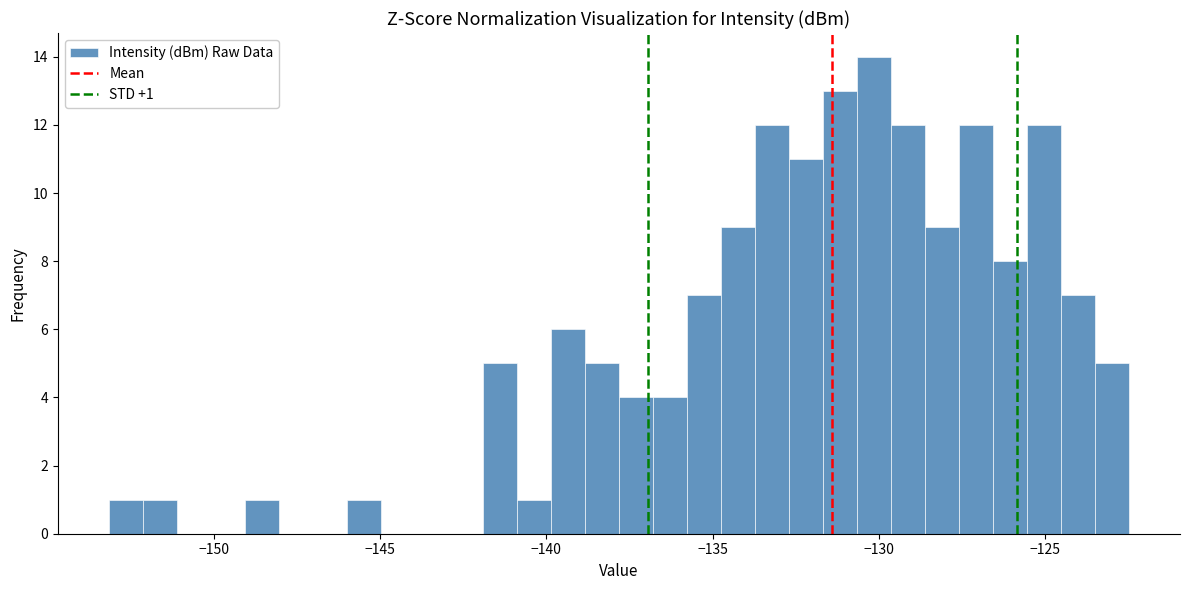

Read against the x-axis, roughly where is the centre of the tallest bar?

-130.0